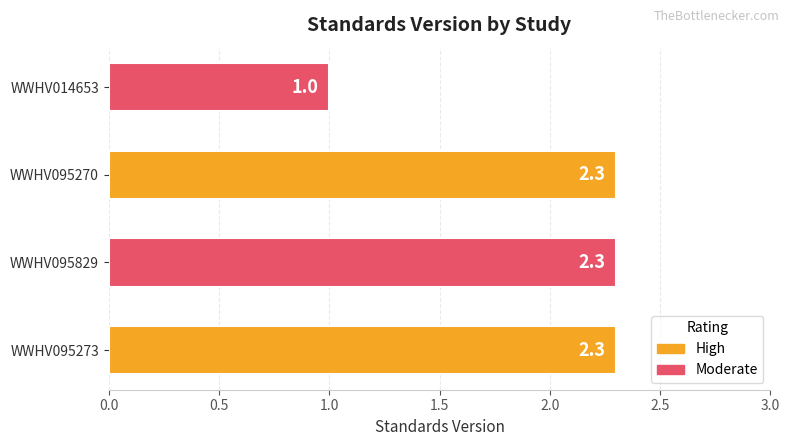

What is the change in value from WWHV095829 to WWHV014653?

-1.3